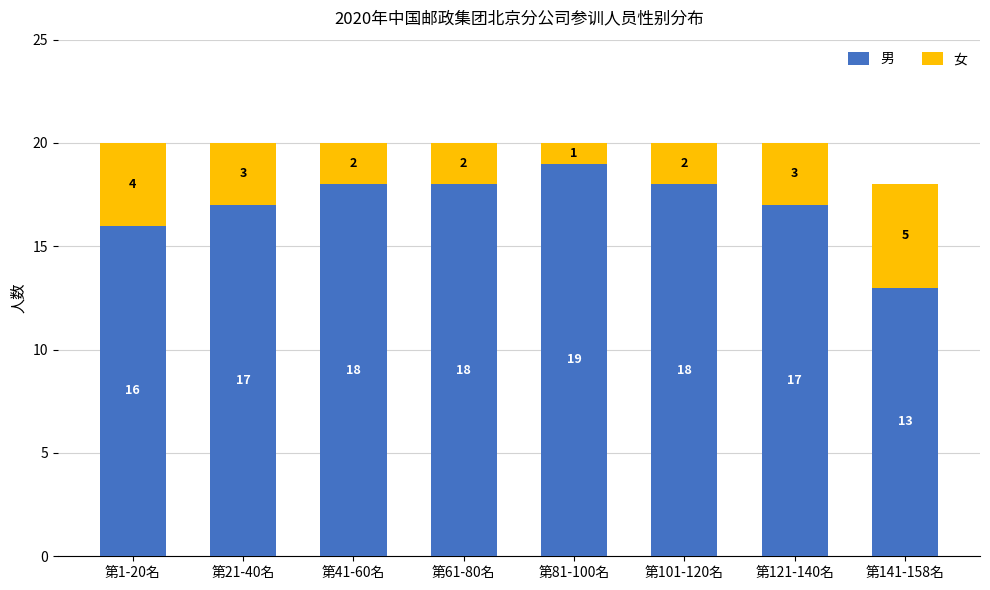

What is the value of the 男 bar at the 8th from the left?

13